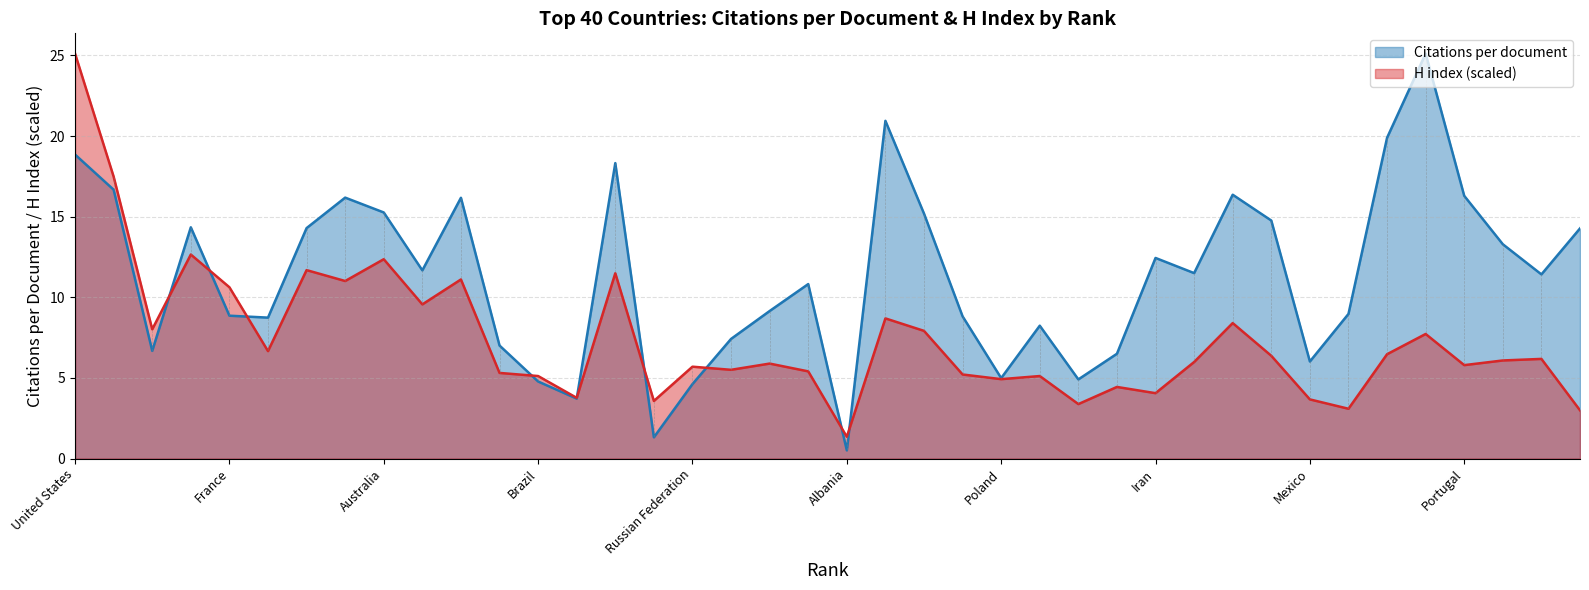

What are all the series names shown in the legend?

Citations per document, H index (scaled)